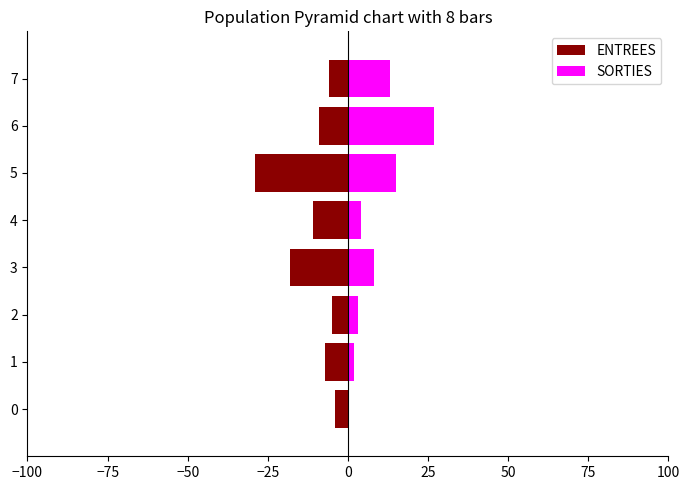

Which series changed the most between 4 and 6?

SORTIES